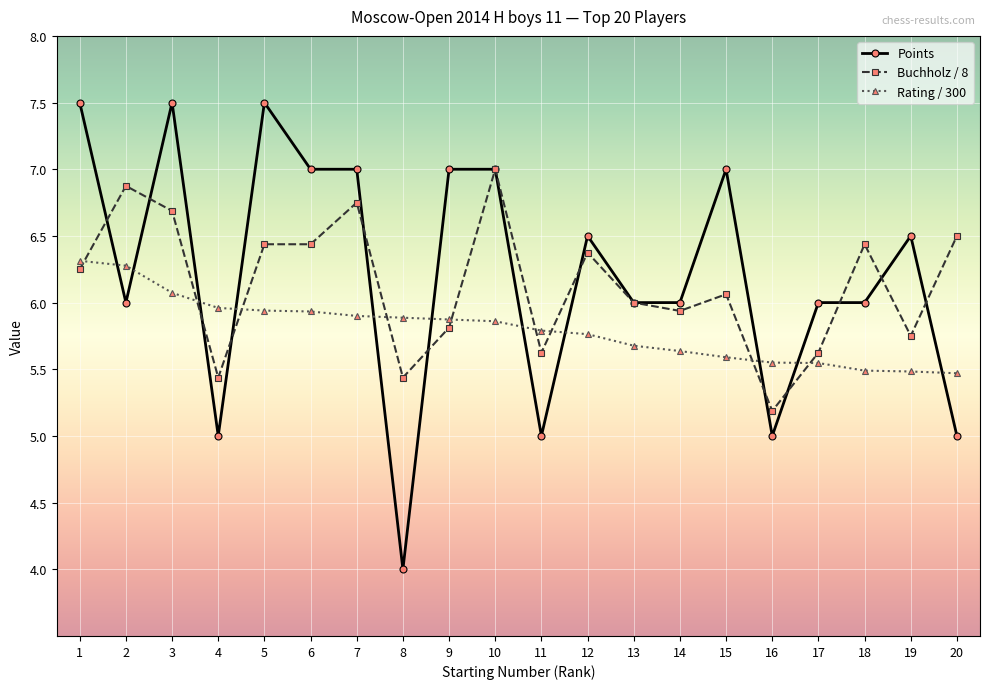

Which category has the lowest value across all series?

8